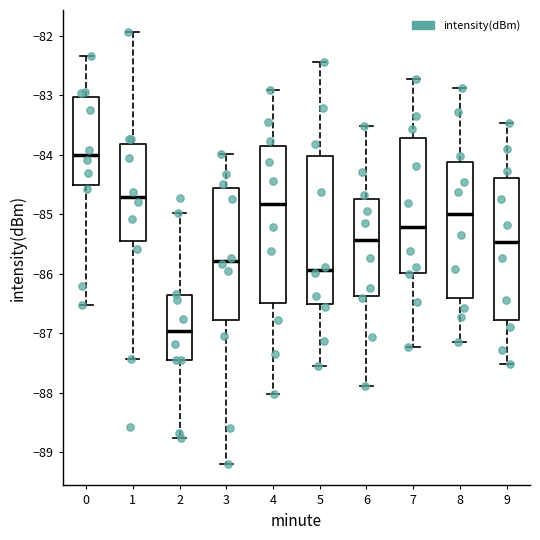

Which box's median line is the lowest?

2